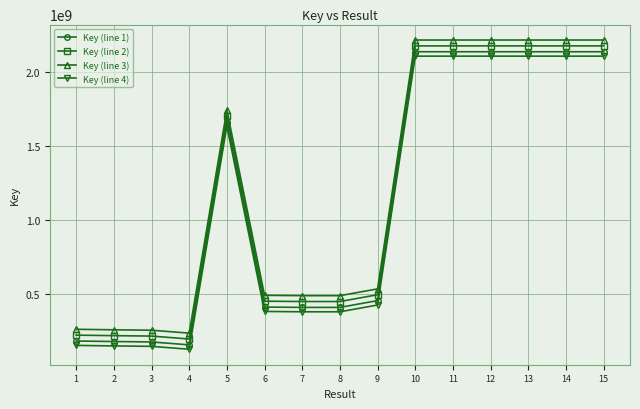

What is the difference between the second highest and second lowest values in the Key (line 1) series?

1962114770.0